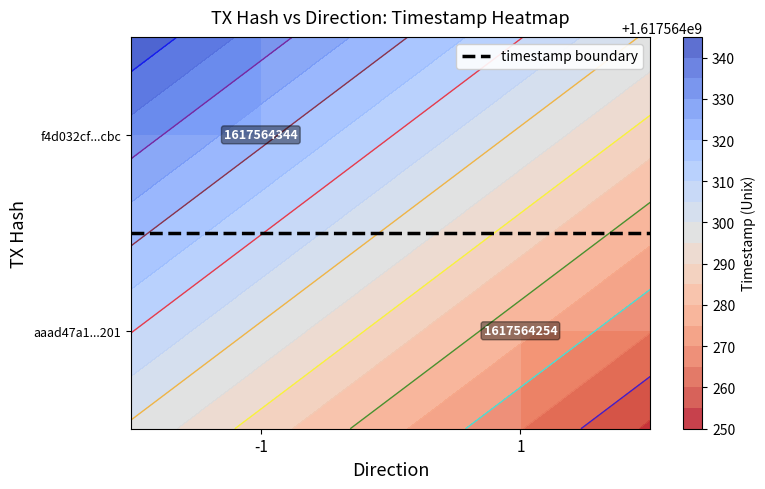

List the series in order of their peak value, highest first.

f4d032cf4a2b018371865059bdba3a7e0ad6cbc, aaad47a14c6e303a9c93d8fa5075a4122a90201